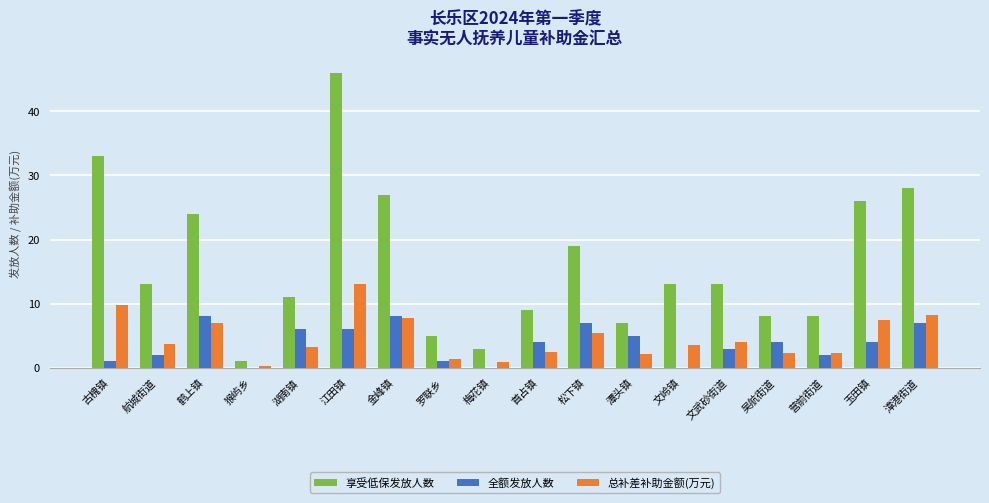

What value does the 总补差补助金额(万元) series have at 航城街道?

3.7